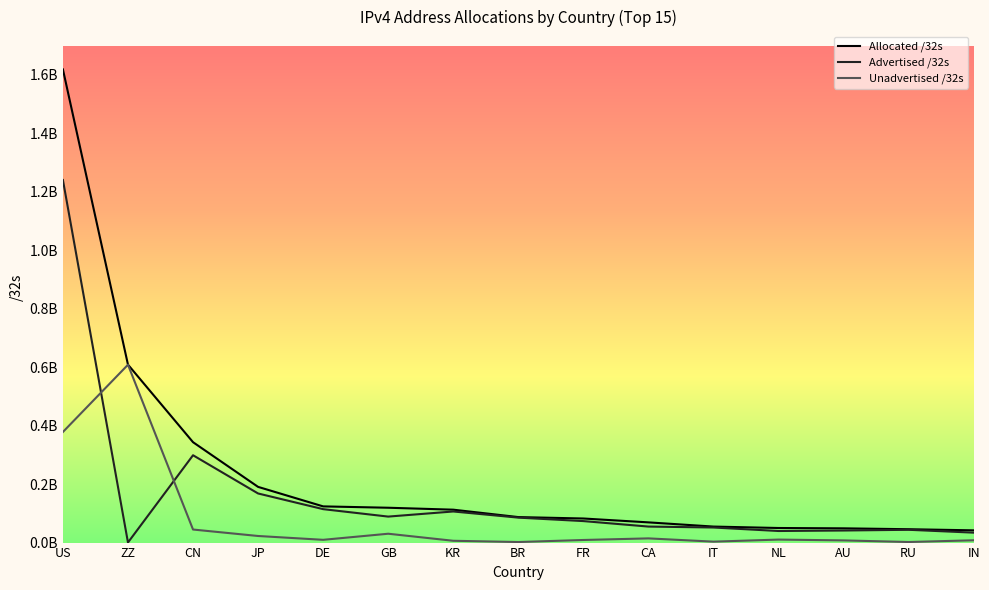

Between RU and IN, which is larger?

RU